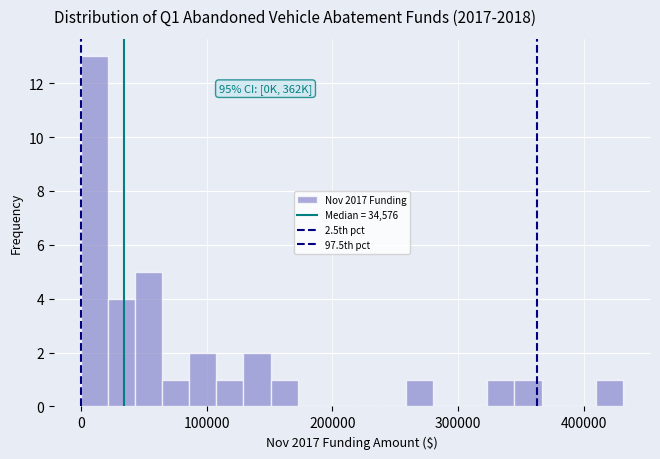

Around what value on the x-axis is the tallest bar? Give the approximate position of its centre, as read against the axis.

10000